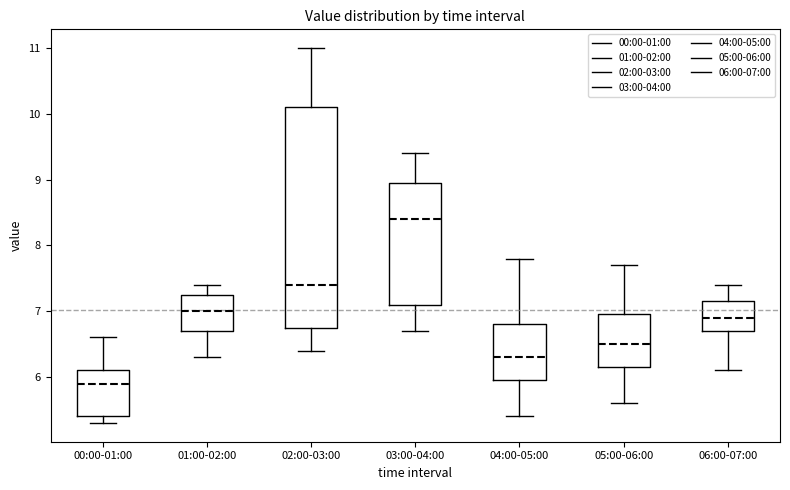

Reading left to right, transcribe this box plot: for each box, give where its median line is, the range the box spans, and where its two whiskers end, as read against the y-axis. The values are not printed on the chart, so give them approximately, as read against the axis.

00:00-01:00: median 5.9, box 5.4 to 6.1, whiskers 5.3 to 6.6
01:00-02:00: median 7.0, box 6.7 to 7.3, whiskers 6.3 to 7.4
02:00-03:00: median 7.4, box 6.8 to 10.1, whiskers 6.4 to 11.0
03:00-04:00: median 8.4, box 7.1 to 9.0, whiskers 6.7 to 9.4
04:00-05:00: median 6.3, box 6.0 to 6.8, whiskers 5.4 to 7.8
05:00-06:00: median 6.5, box 6.2 to 7.0, whiskers 5.6 to 7.7
06:00-07:00: median 6.9, box 6.7 to 7.2, whiskers 6.1 to 7.4